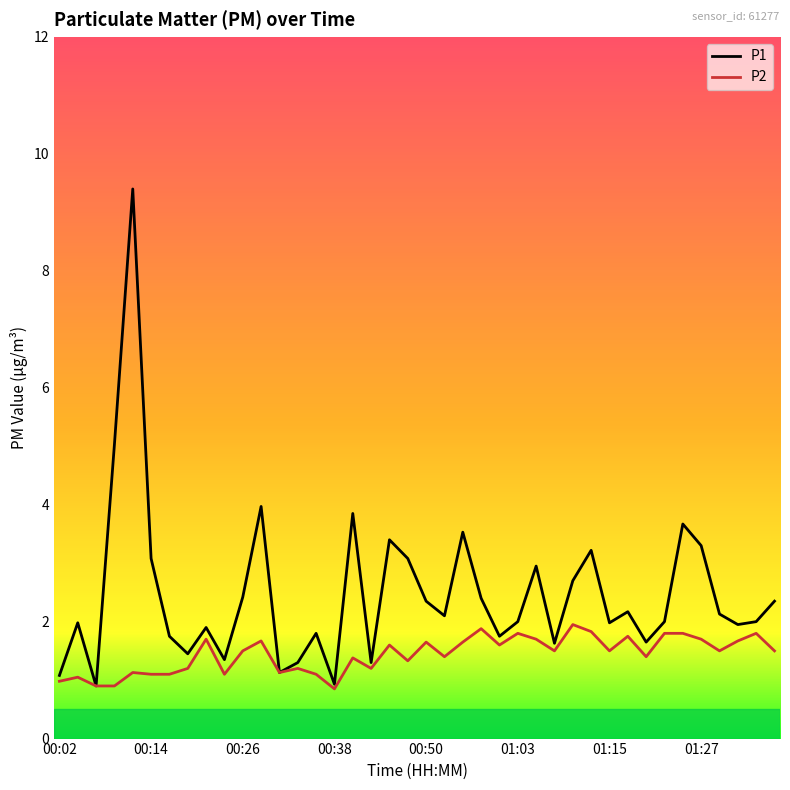

What is the minimum value for P1?

0.9